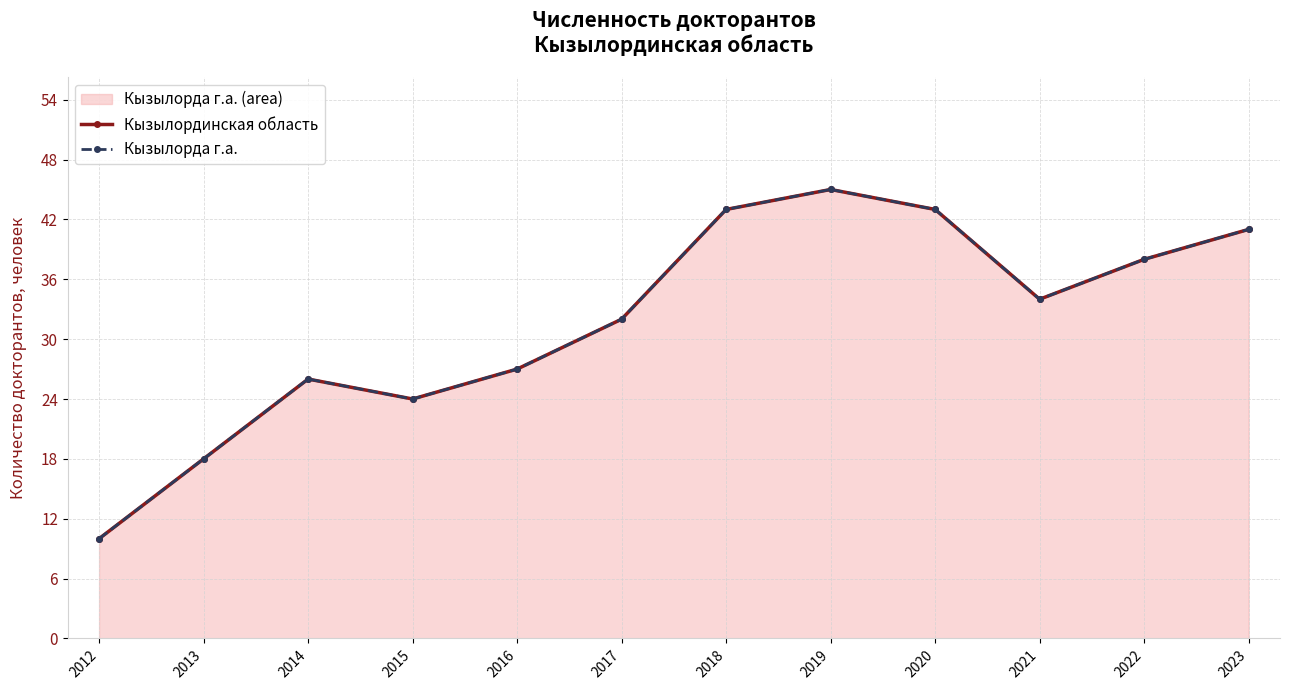

Which category has the lowest value across all series?

2012